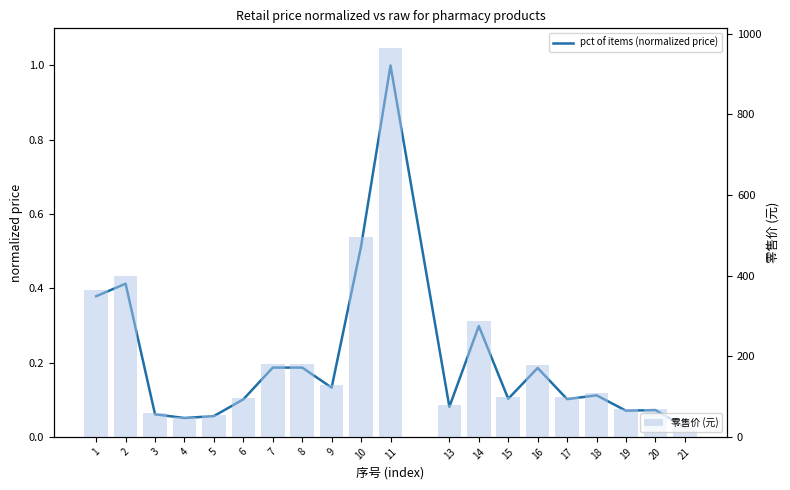

What are all the series names shown in the legend?

pct of items (normalized price), 零售价 (元)